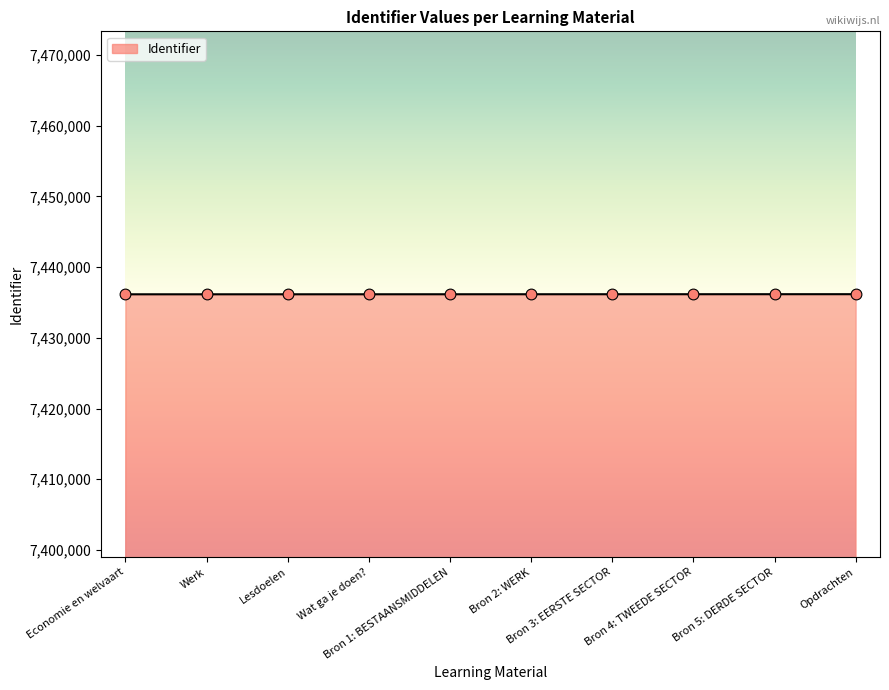

Approximately how many times larger is the value at Bron 2: WERK compared to Bron 1: BESTAANSMIDDELEN?

1.0